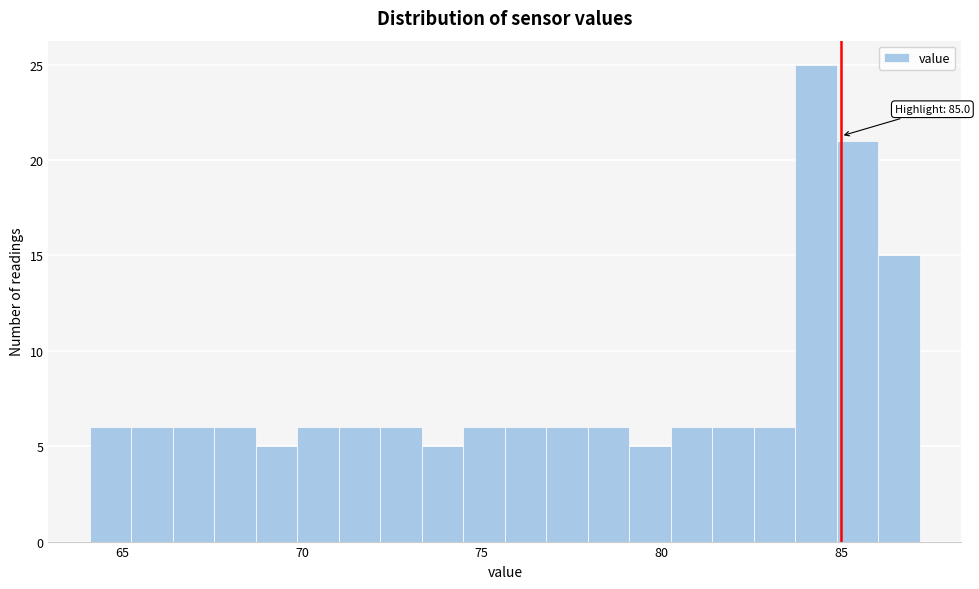

Around what value on the x-axis is the tallest bar? Give the approximate position of its centre, as read against the axis.

84.5